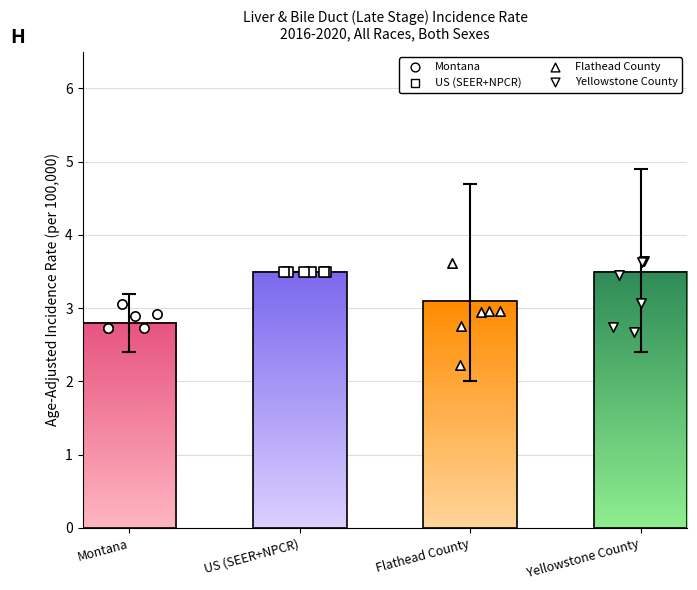

Which series has the largest Y range (max minus min)?

Flathead County